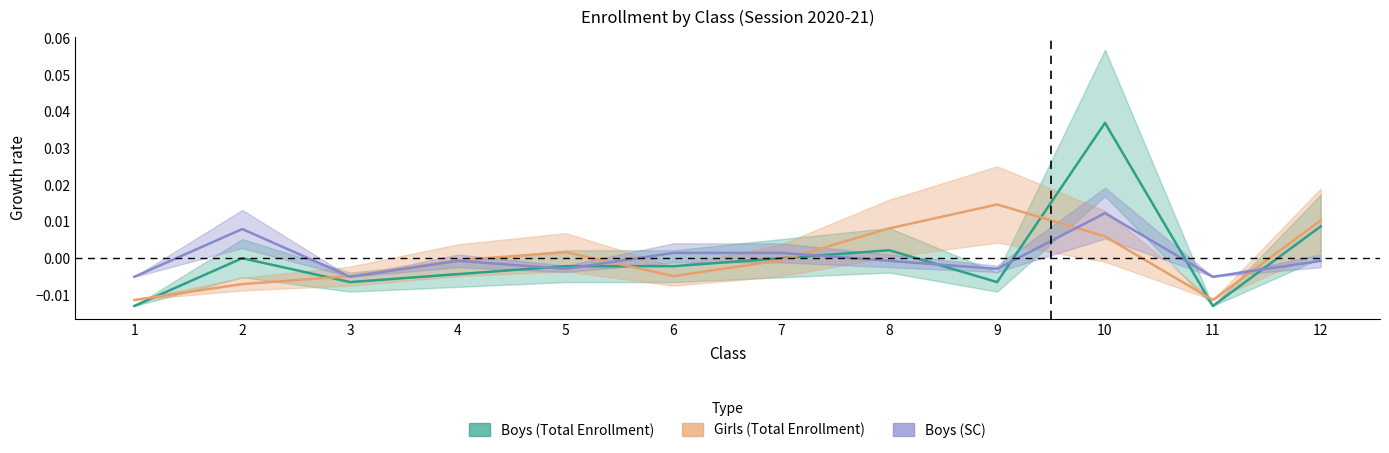

Does the chart have visible grid lines?

No